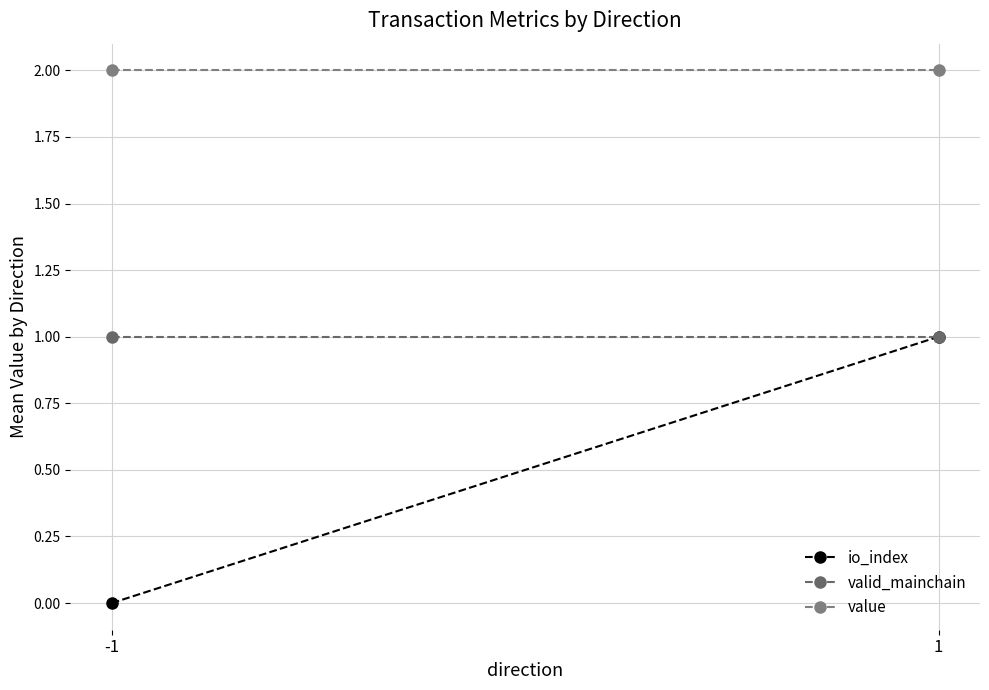

What is the value of the value point at the 1st from the left?

2.0